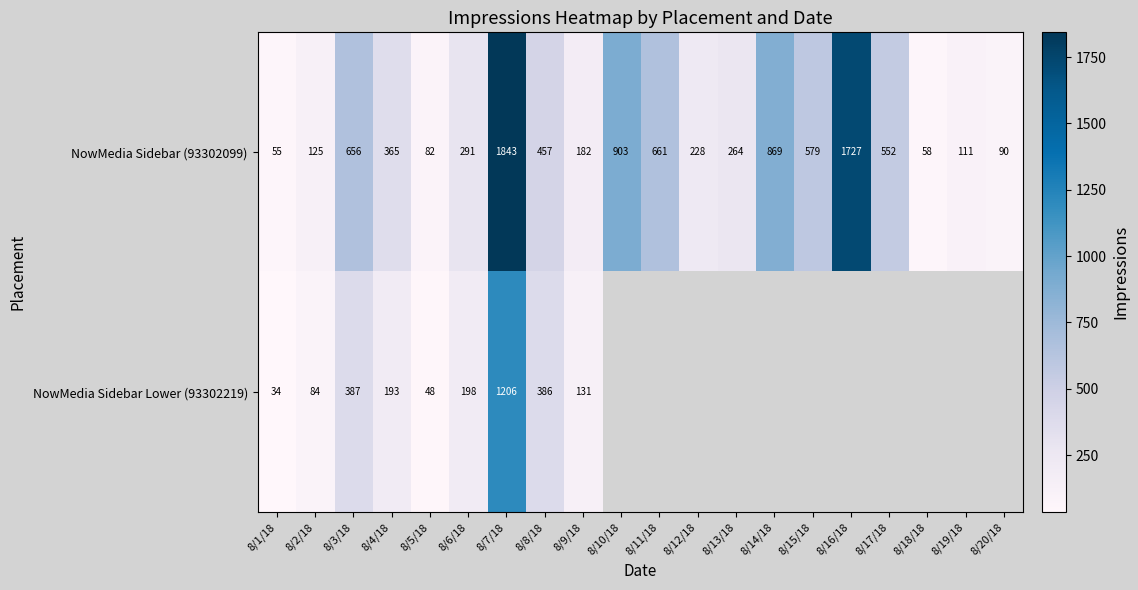

At which label does NowMedia Sidebar (93302099) reach its minimum?

8/1/18